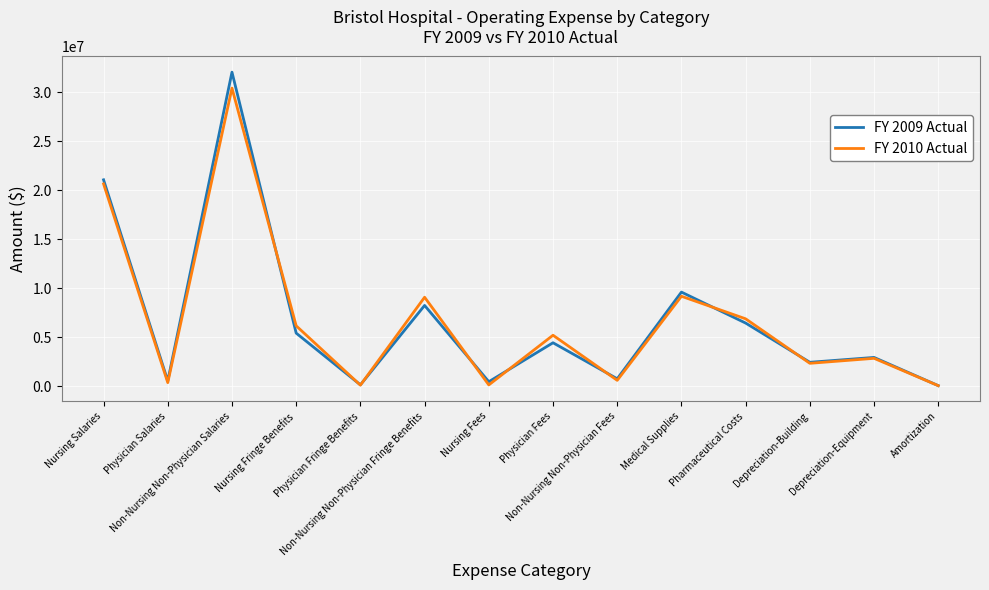

In FY 2009 Actual, how many points are higher than both neighbors (excluding endpoints)?

5